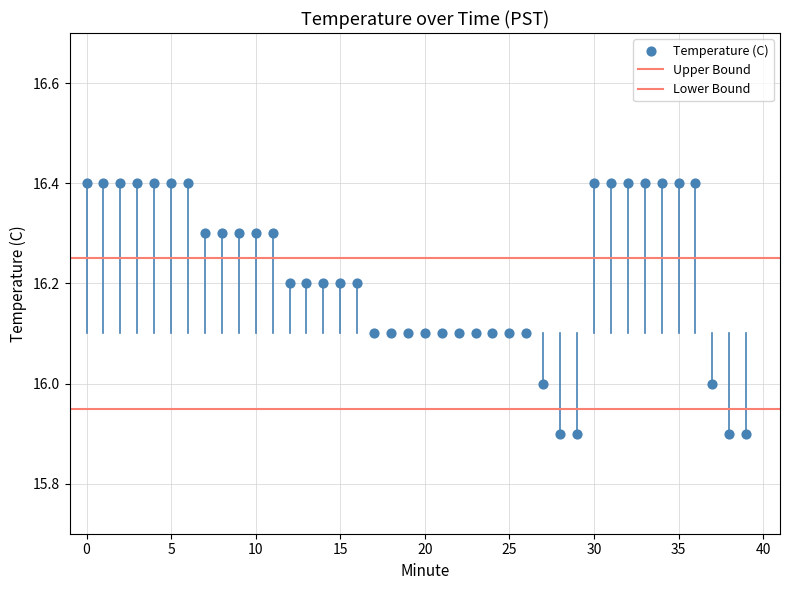

How many points are shown in the scatter plot?

40